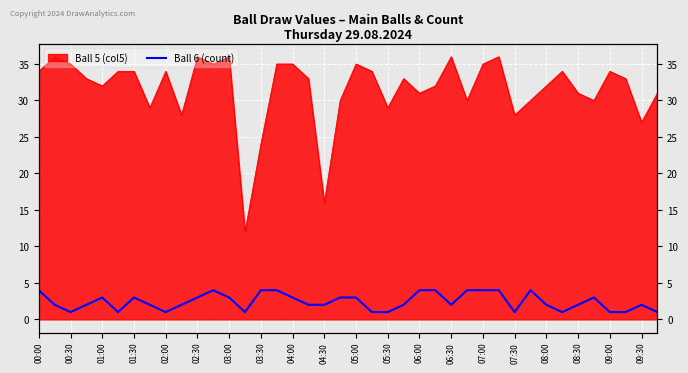

What is the change in value from 38 to 39?

-1